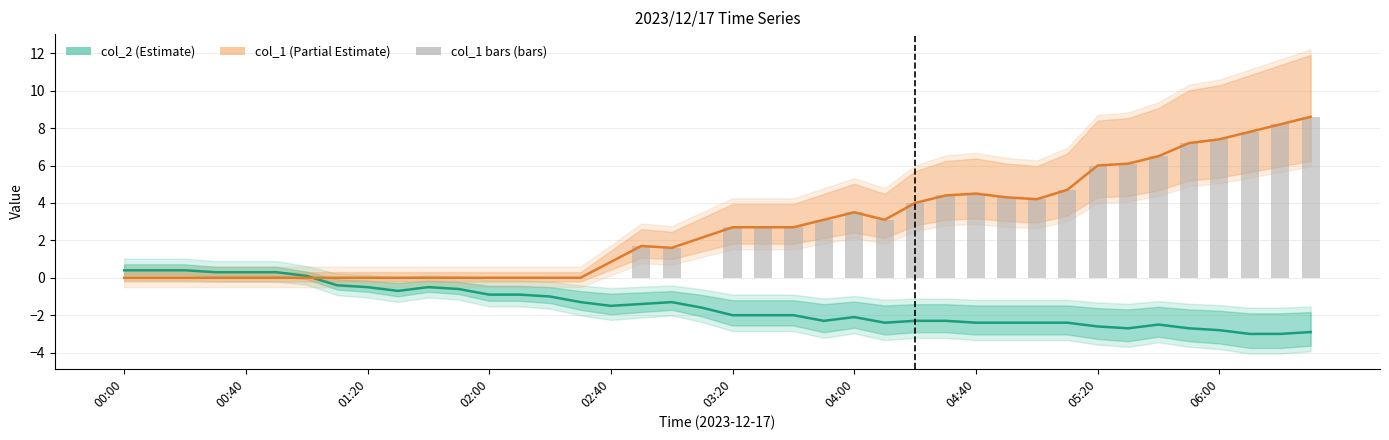

Which category has the lowest value in the col_1 (Partial) series?

00:00